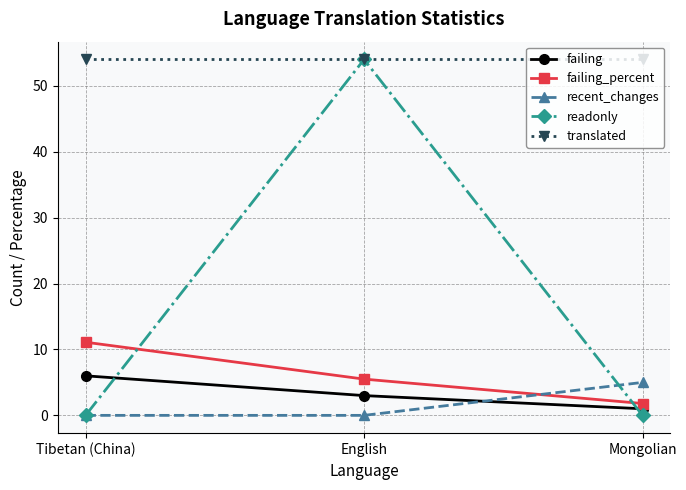

What are all the series names shown in the legend?

failing, failing_percent, recent_changes, readonly, translated